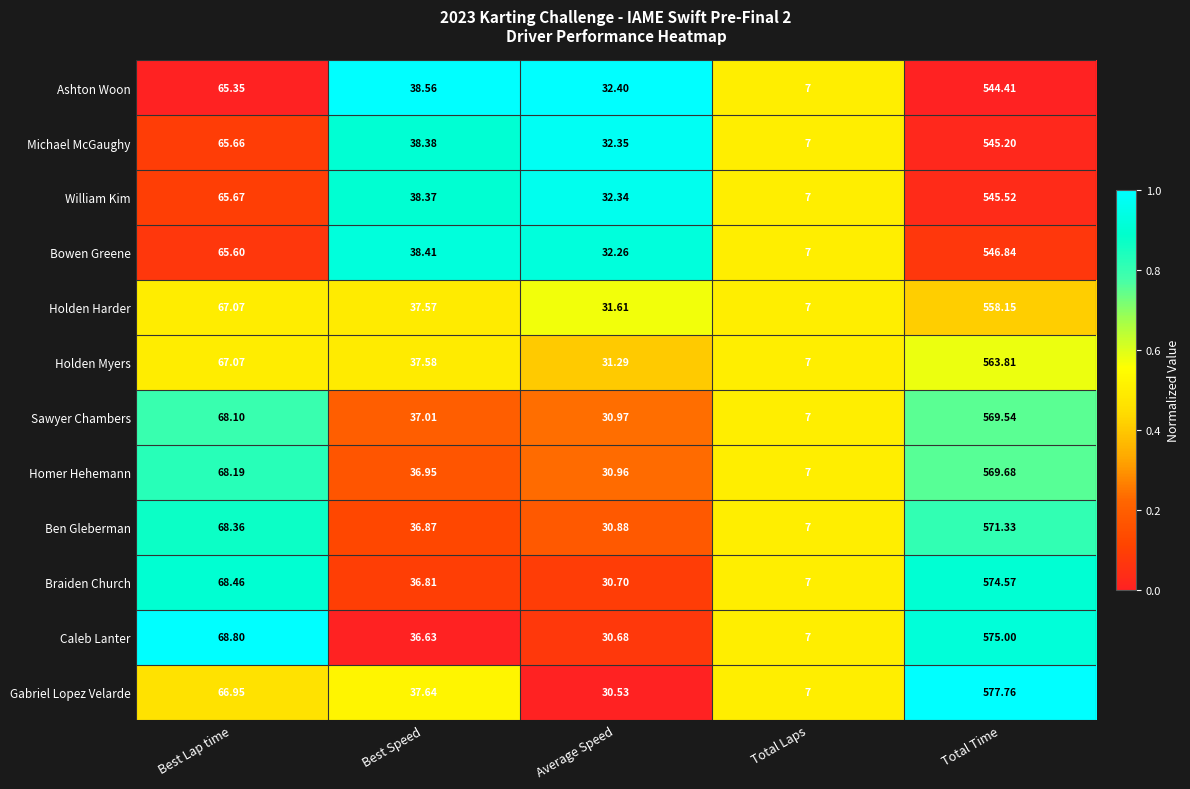

At which category is the sum across all series the highest?

Total Time